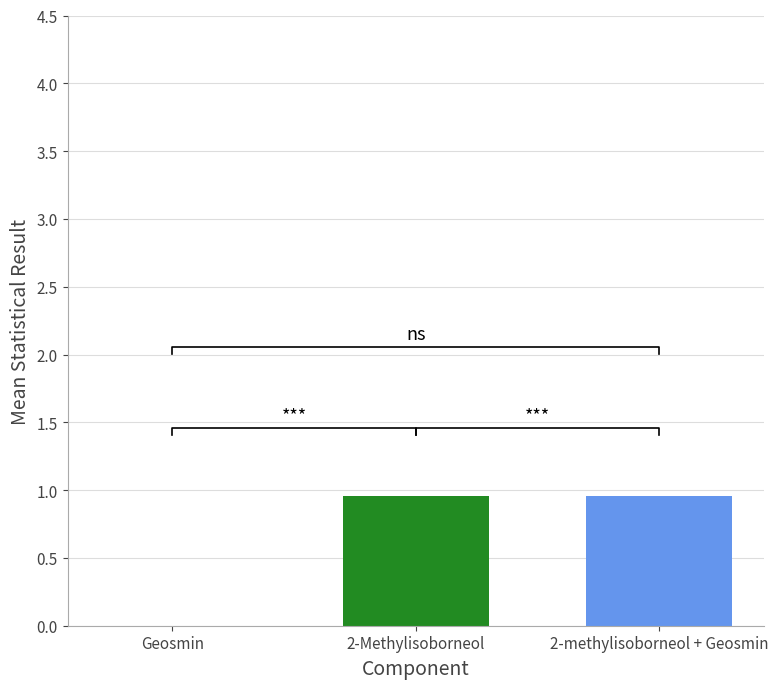

What is the label of the 1st bar from the right?

2-methylisoborneol + Geosmin